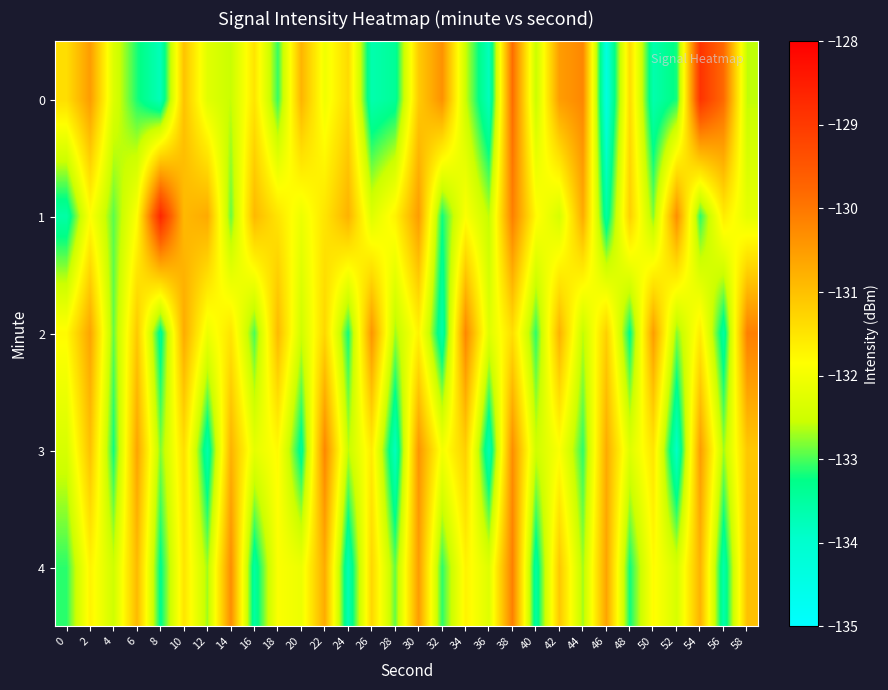

At 34, list the series in order from largest to smallest.

2, 3, 4, 1, 0